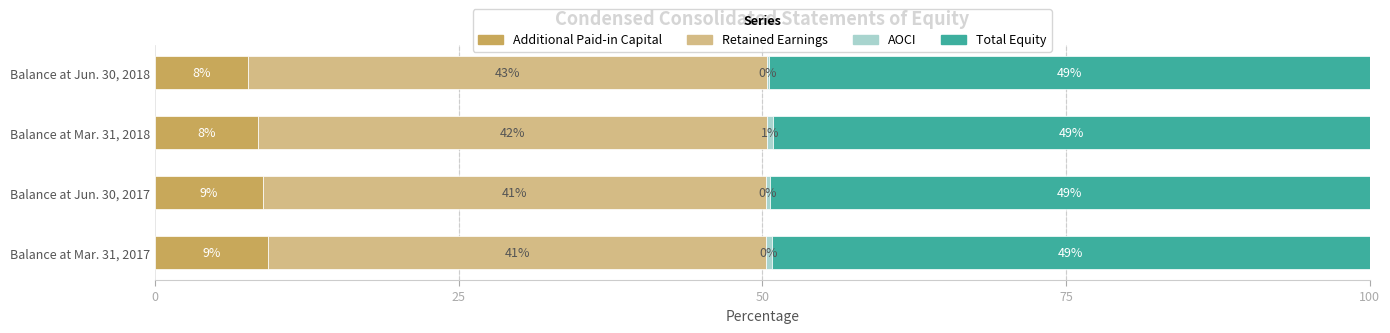

Reading left to right, extract all data points from this chart.

Additional Paid-in Capital: 9.3	8.9	8.4	7.6
Retained Earnings: 41.0	41.4	41.9	42.7
AOCI: 0.5	0.4	0.5	0.2
Total Equity: 49.2	49.3	49.1	49.4